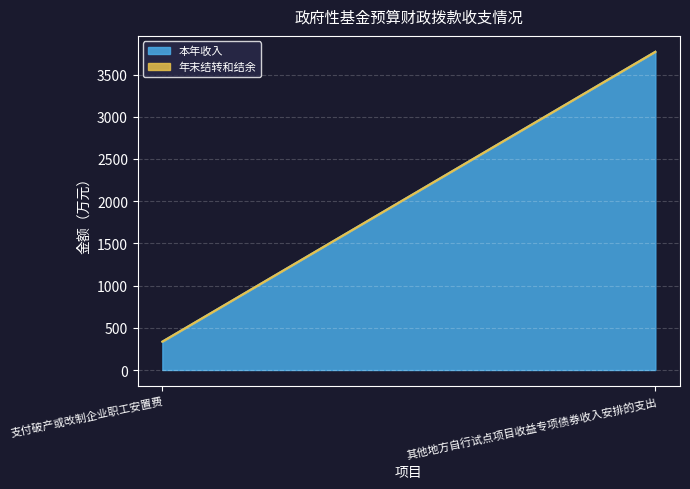

At which label does 年末结转和结余 reach its minimum?

支付破产或改制企业职工安置费